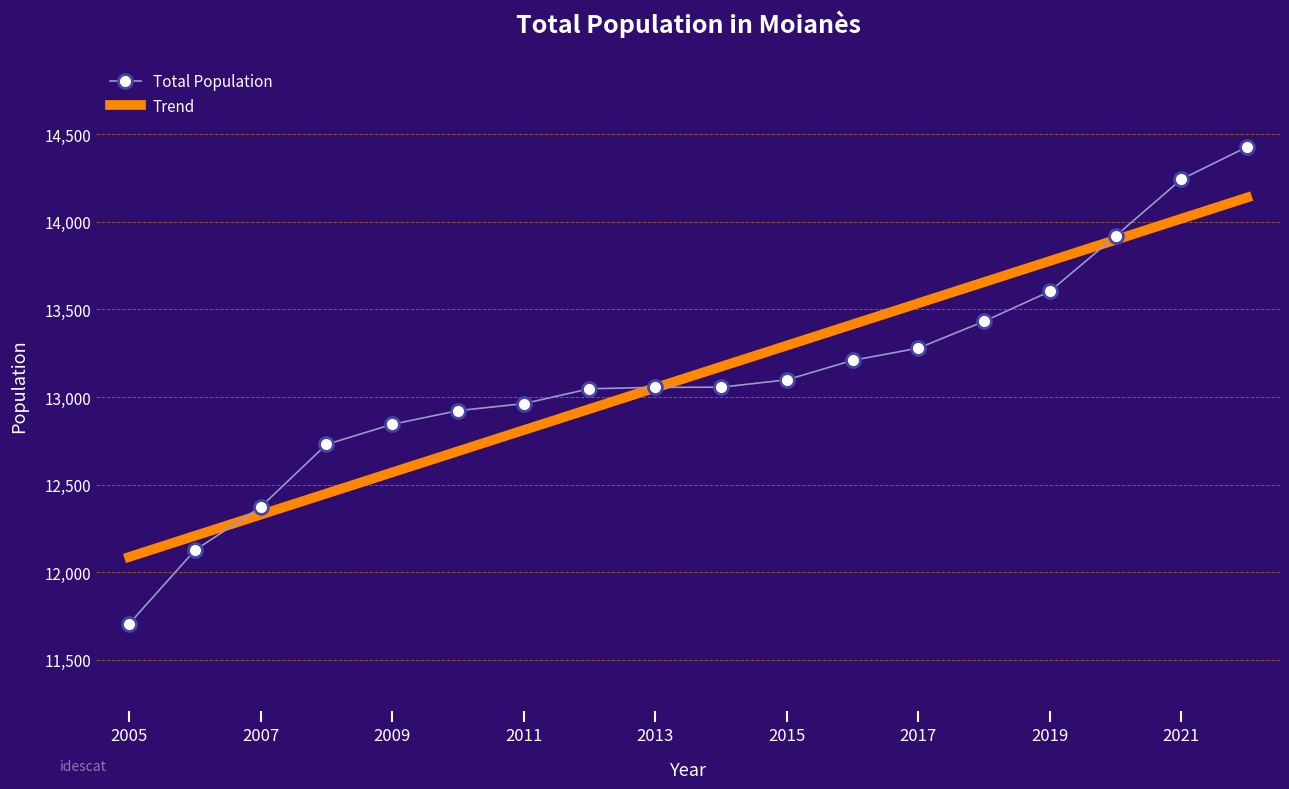

List the series in order of their peak value, highest first.

Total Population, Trend